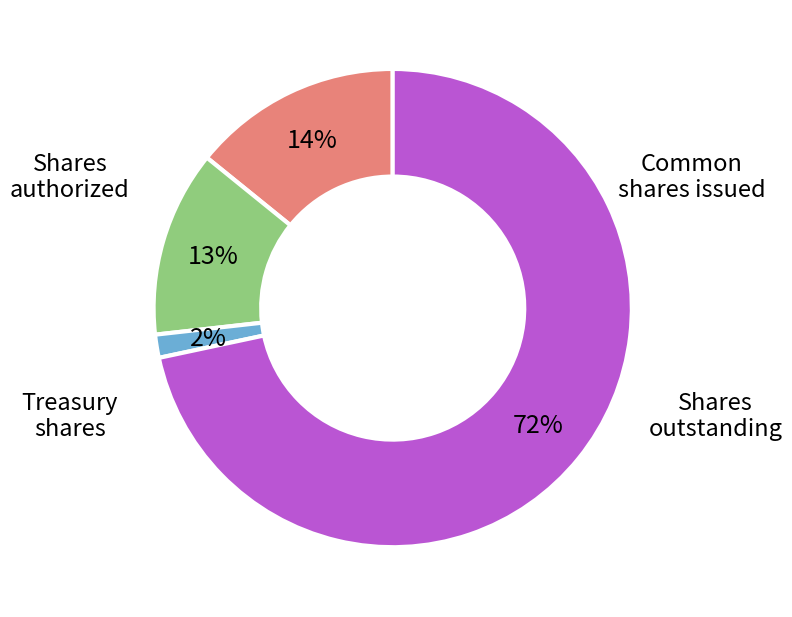

To the nearest percent, what is the average slice percentage?

25%